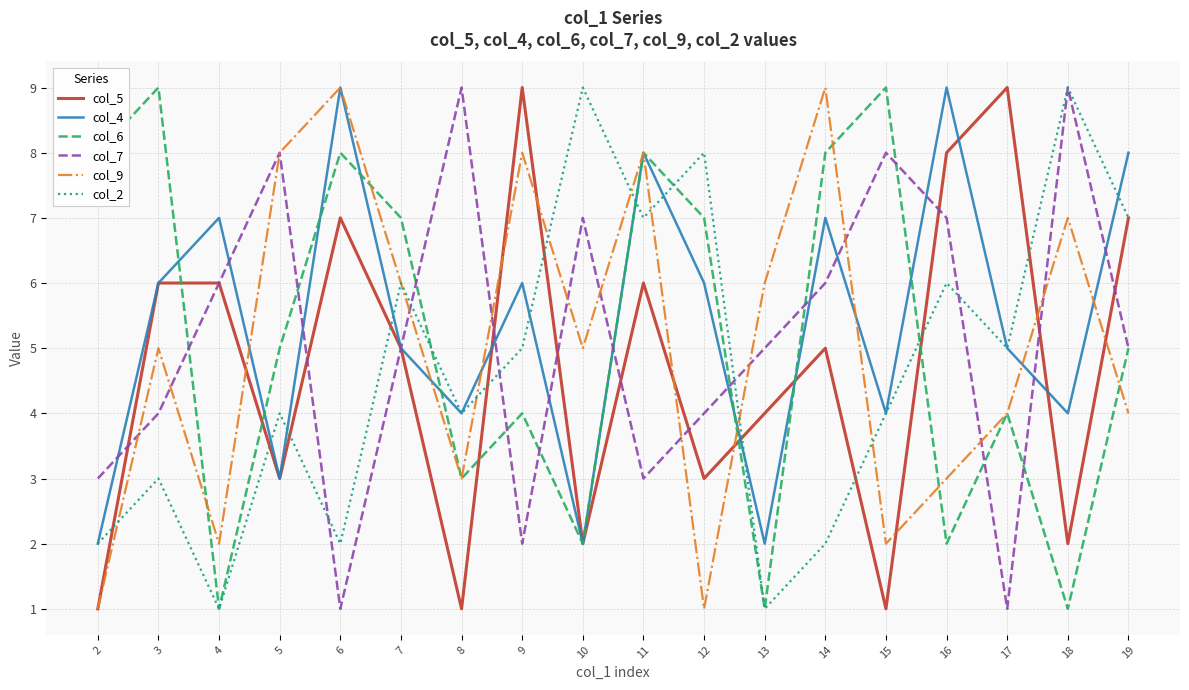

What is the smallest value displayed?

1